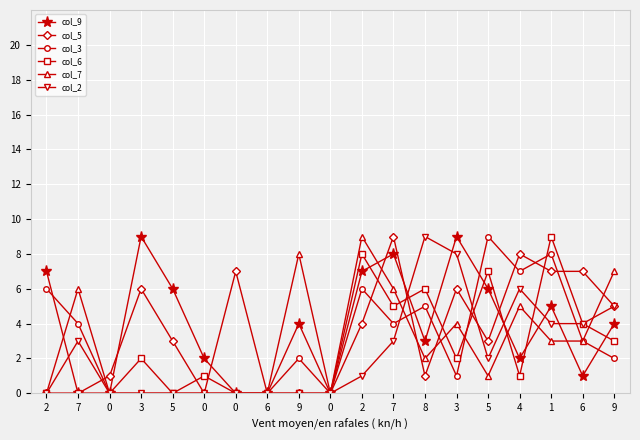

How many col_5 values are between 0 and 7?

17